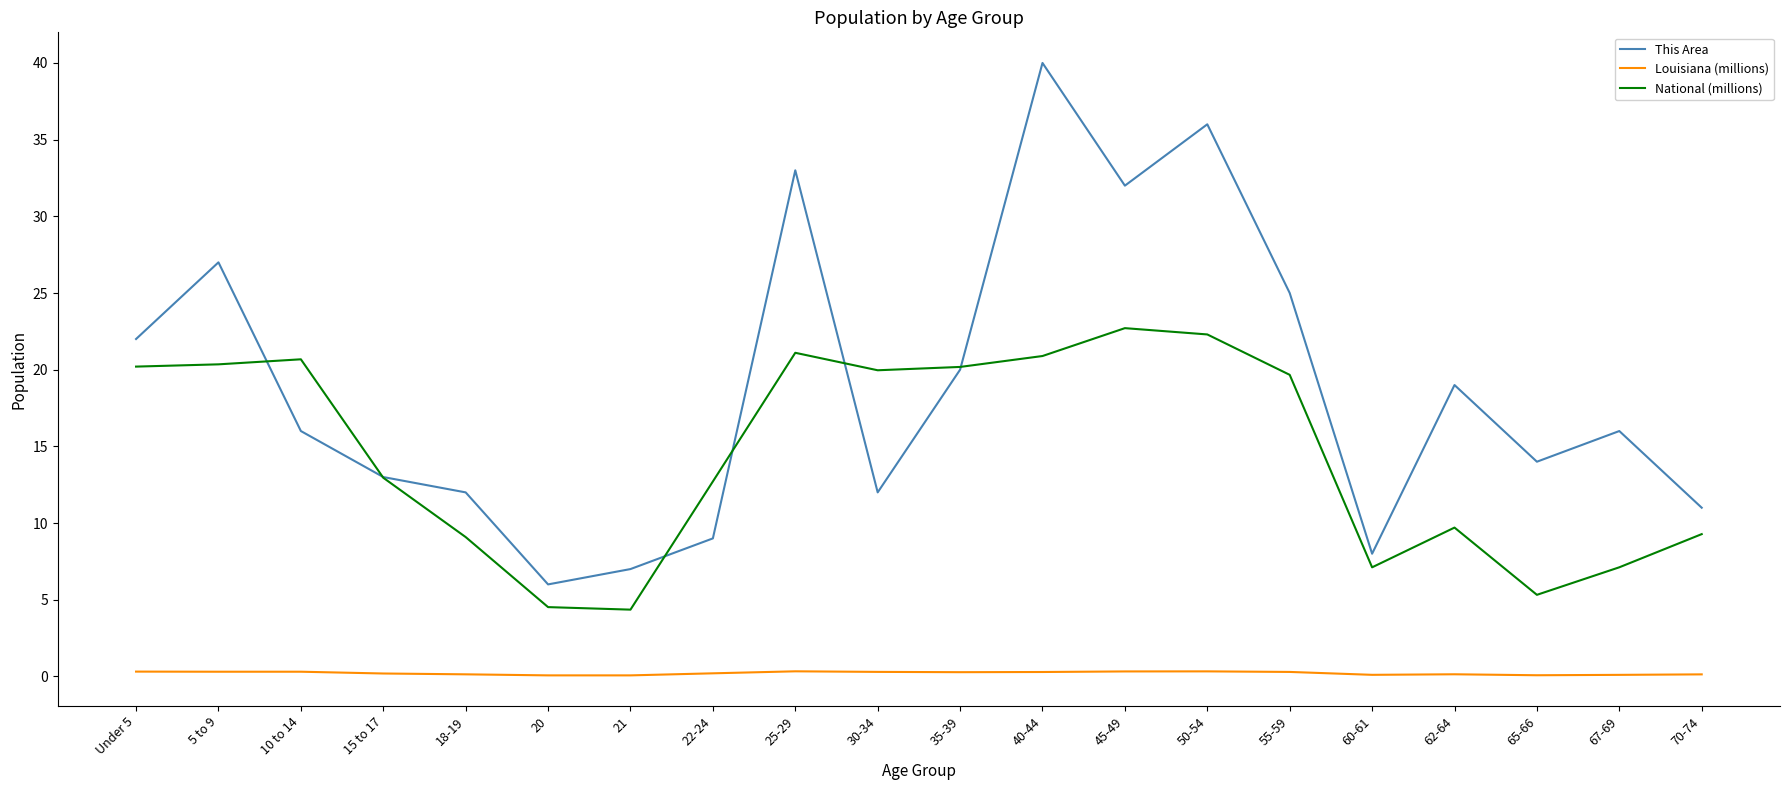

Which label corresponds to the largest value in the chart?

40-44